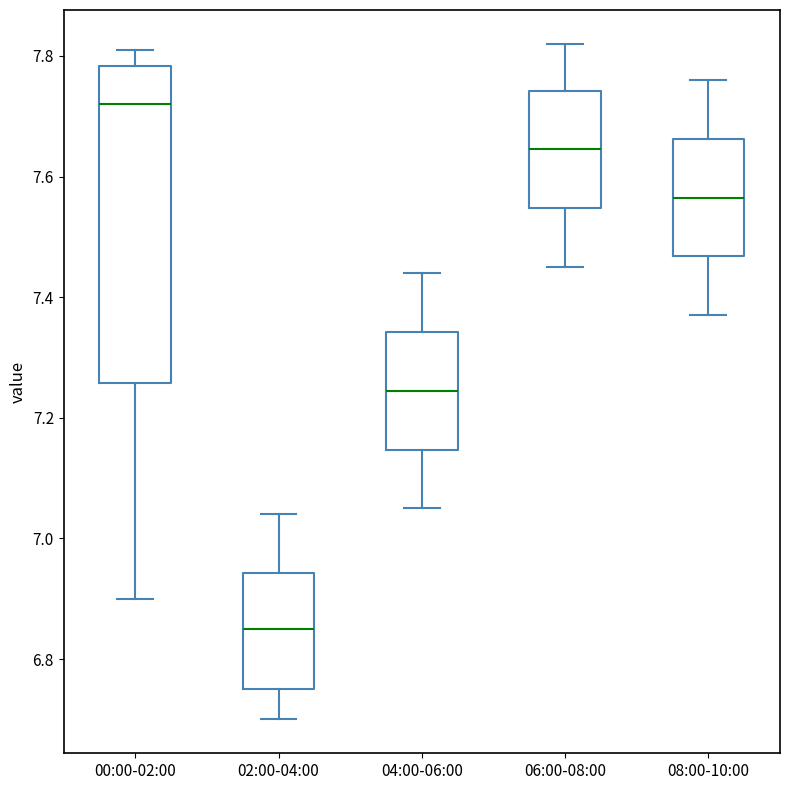

Reading left to right, read every box against the y-axis: the position of its median line, the range the box covers, and the ends of its whiskers. The values are not printed on the chart, so give them approximately, as read against the axis.

00:00-02:00: median 7.72, box 7.26 to 7.78, whiskers 6.90 to 7.82
02:00-04:00: median 6.86, box 6.76 to 6.94, whiskers 6.70 to 7.04
04:00-06:00: median 7.24, box 7.14 to 7.34, whiskers 7.06 to 7.44
06:00-08:00: median 7.64, box 7.54 to 7.74, whiskers 7.46 to 7.82
08:00-10:00: median 7.56, box 7.46 to 7.66, whiskers 7.38 to 7.76